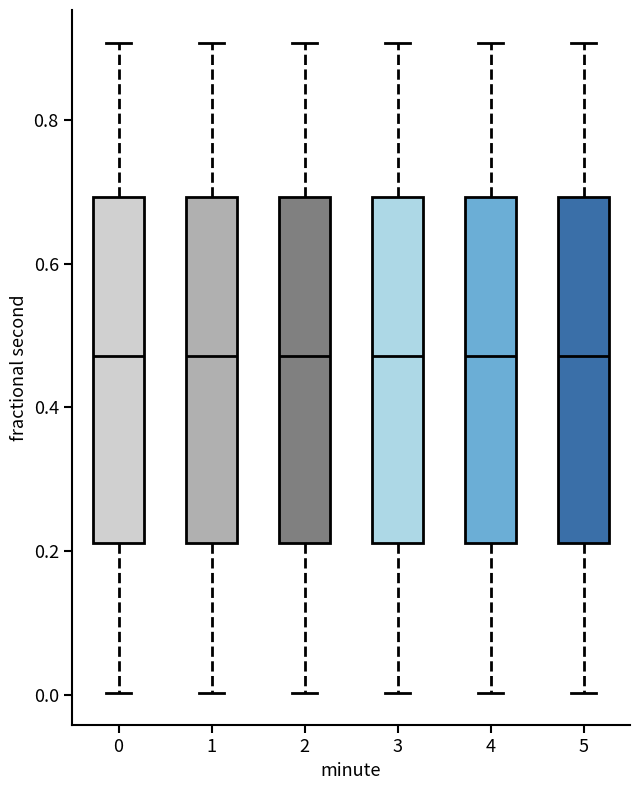

Reading left to right, transcribe this box plot: for each box, give where its median line is, the range the box spans, and where its two whiskers end, as read against the y-axis. The values are not printed on the chart, so give them approximately, as read against the axis.

0: median 0.48, box 0.22 to 0.70, whiskers 0.00 to 0.90
1: median 0.48, box 0.22 to 0.70, whiskers 0.00 to 0.90
2: median 0.48, box 0.22 to 0.70, whiskers 0.00 to 0.90
3: median 0.48, box 0.22 to 0.70, whiskers 0.00 to 0.90
4: median 0.48, box 0.22 to 0.70, whiskers 0.00 to 0.90
5: median 0.48, box 0.22 to 0.70, whiskers 0.00 to 0.90